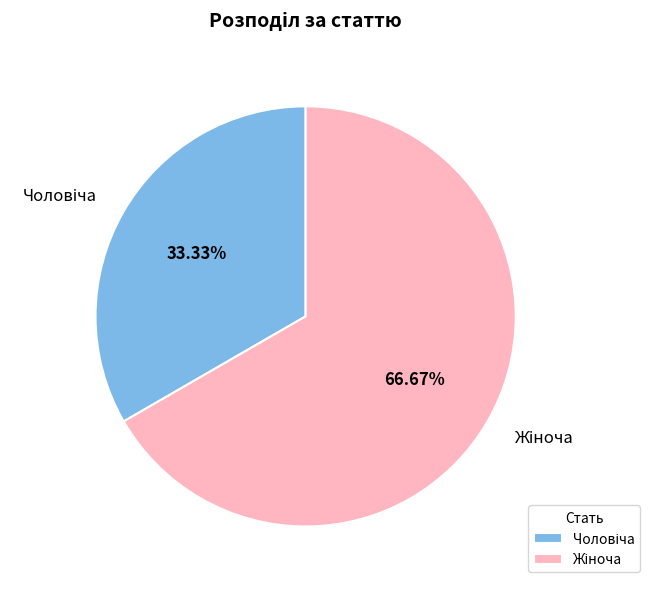

How many segments does this pie chart have?

2